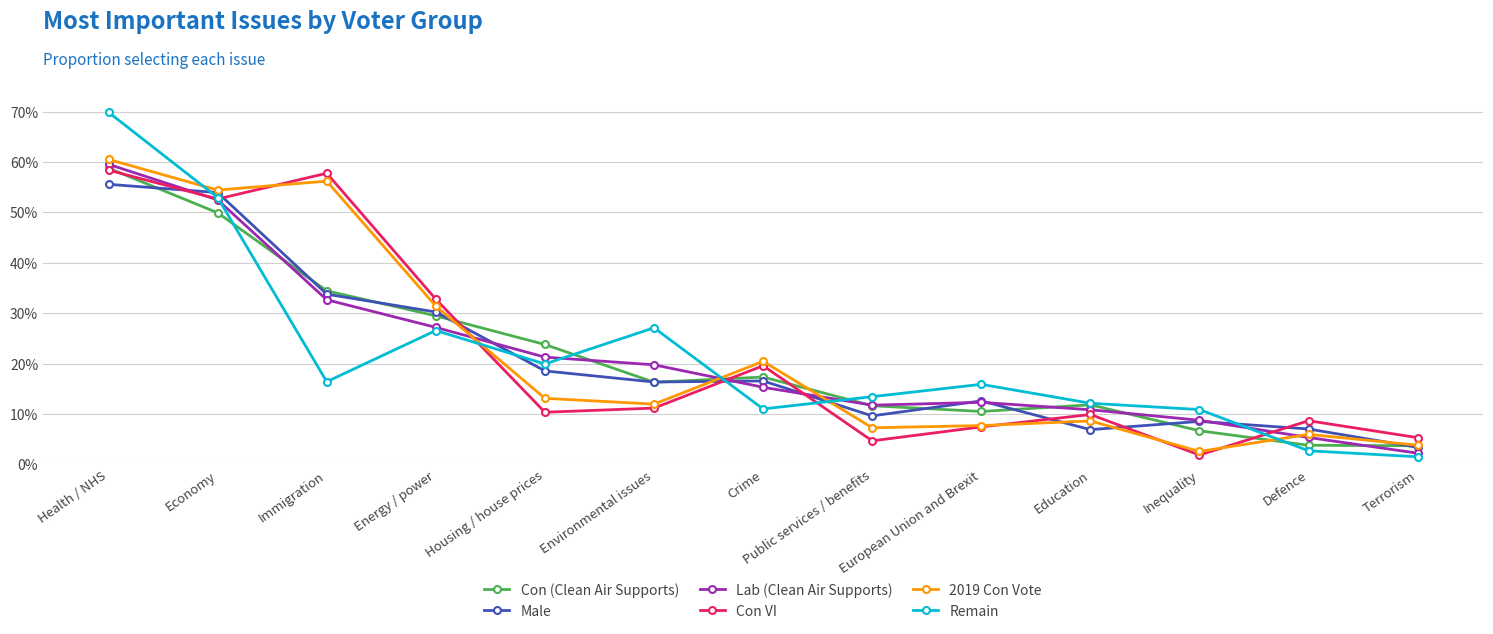

What is the label of the 8th point from the right?

Environmental issues